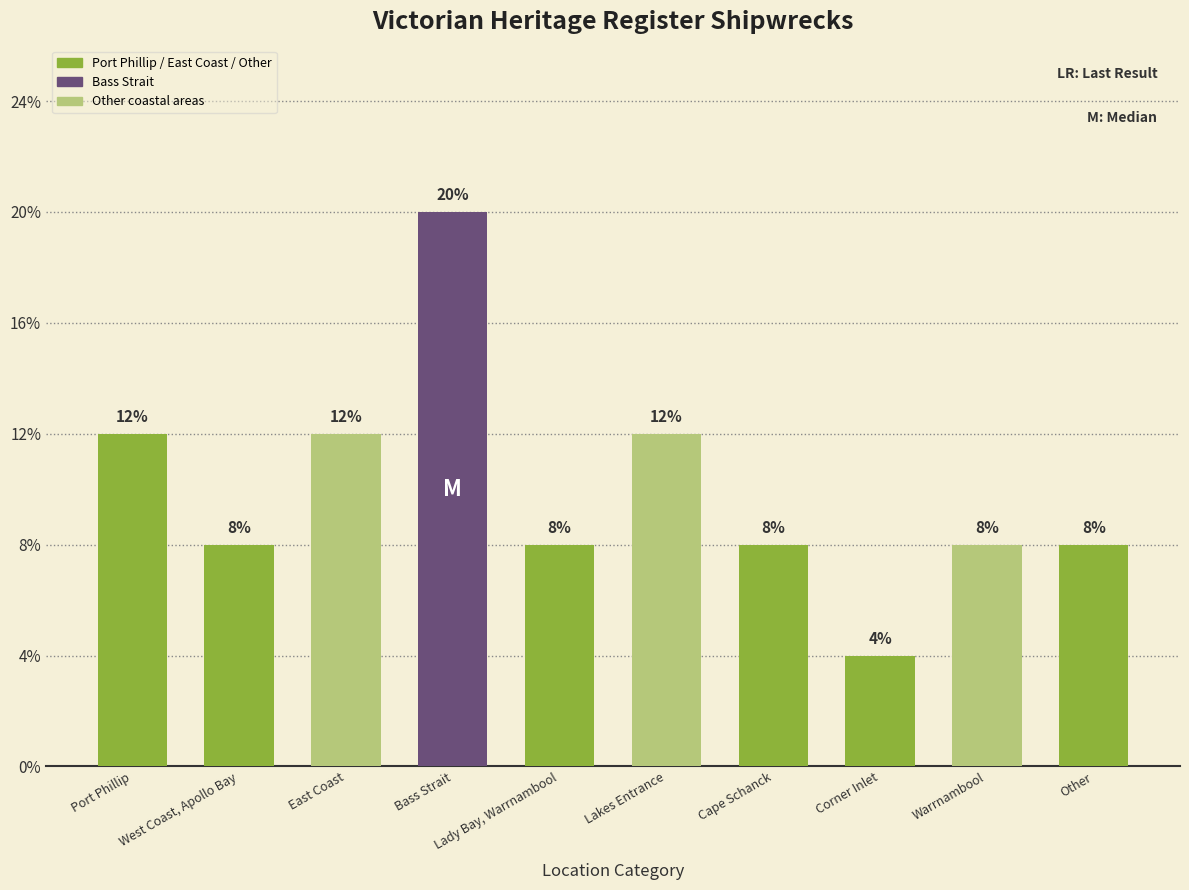

The value at West Coast, Apollo Bay is 0. True or false?

False